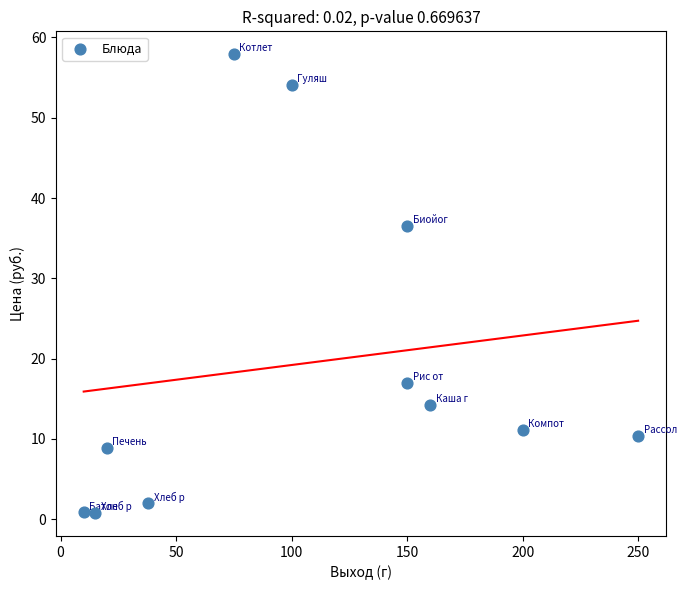

What is the range of Y values (max minus min)?

57.2